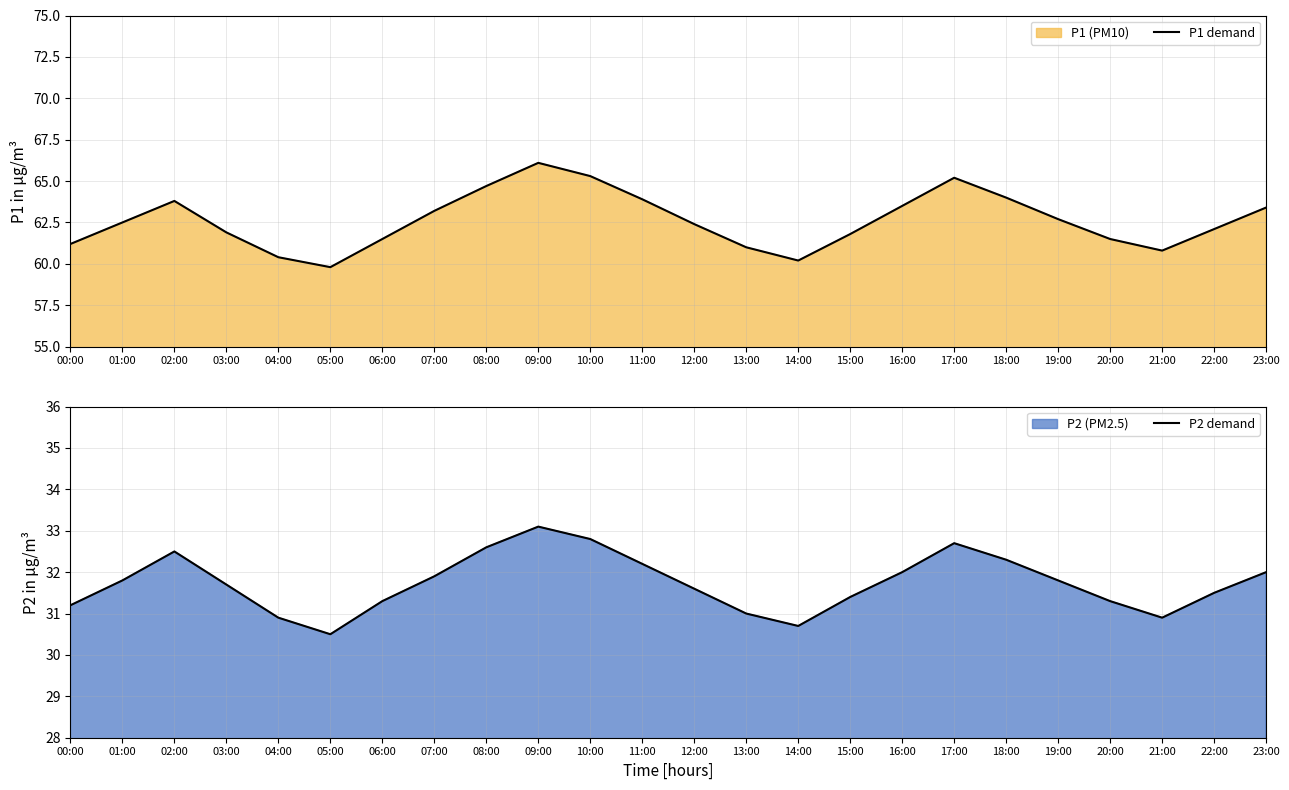

Between 11:00 and 07:00, which is larger?

11:00